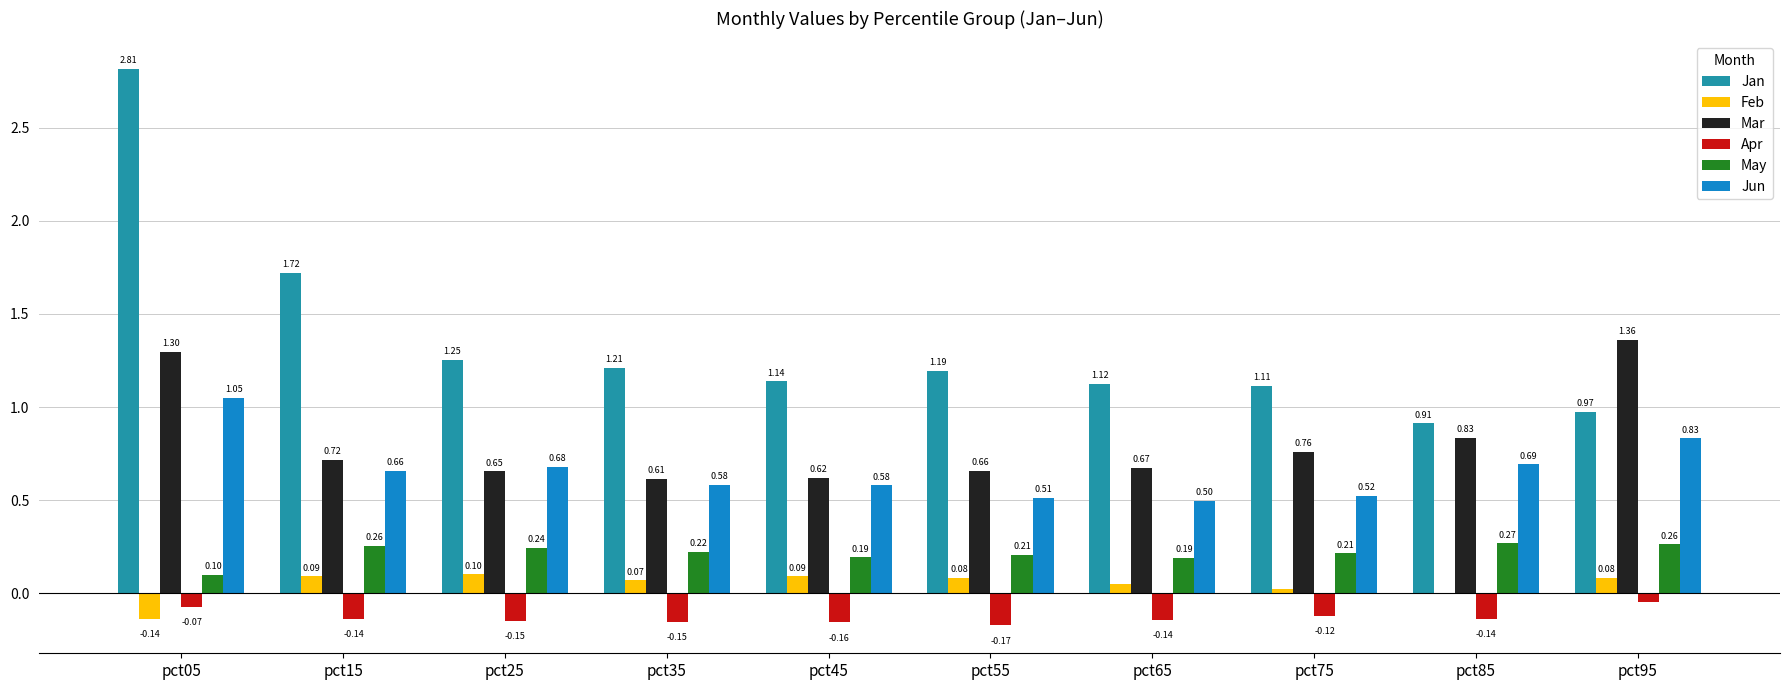

Where is Mar nearest to the value 0?

pct35